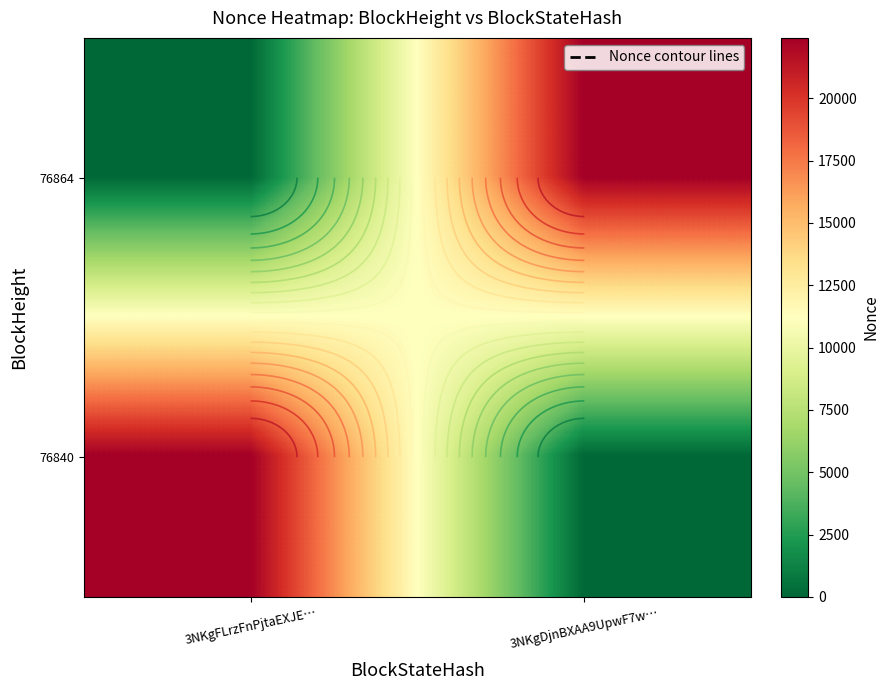

How many 76840 values are between 0 and 22416?

2